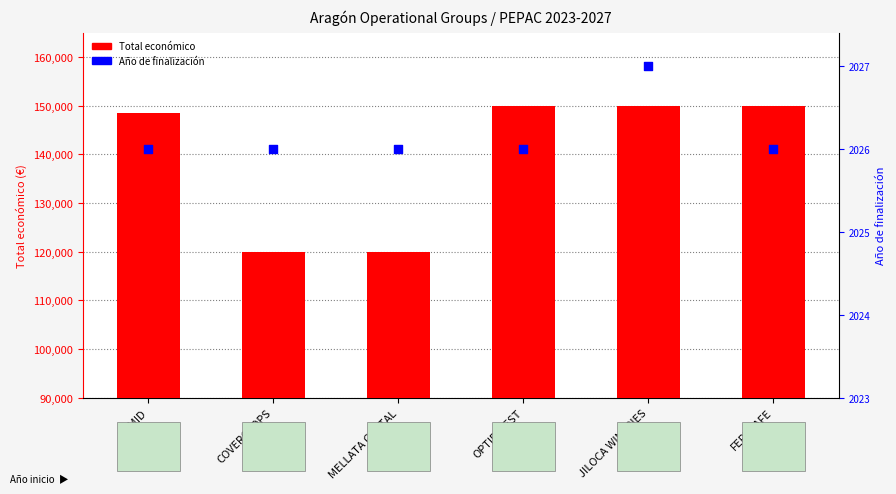

Which series reaches the minimum Y coordinate?

Año de finalización